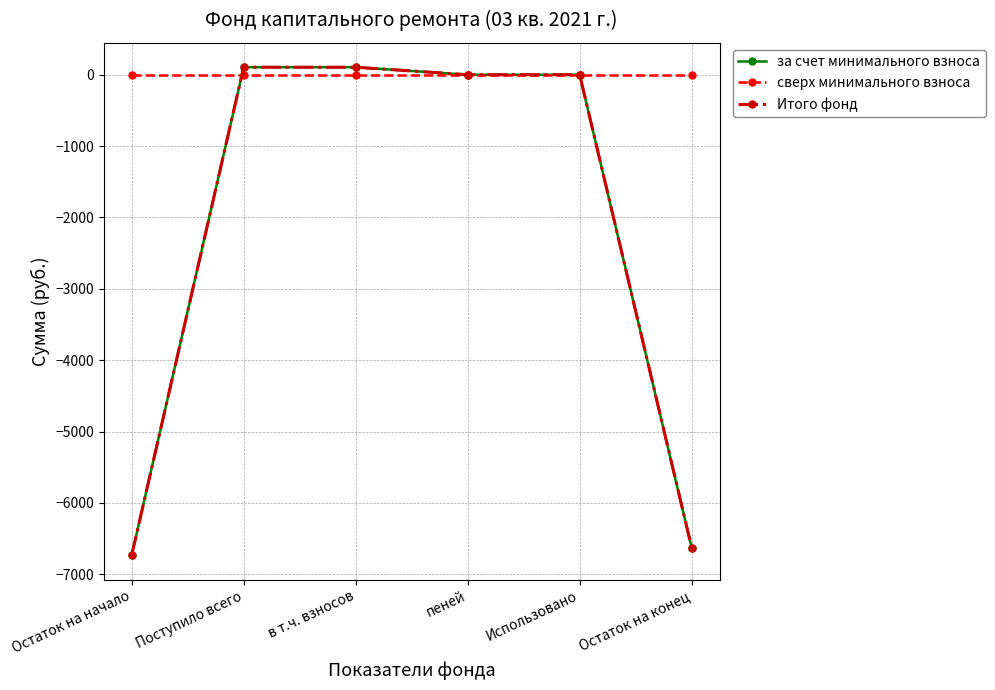

Does the chart have visible grid lines?

Yes